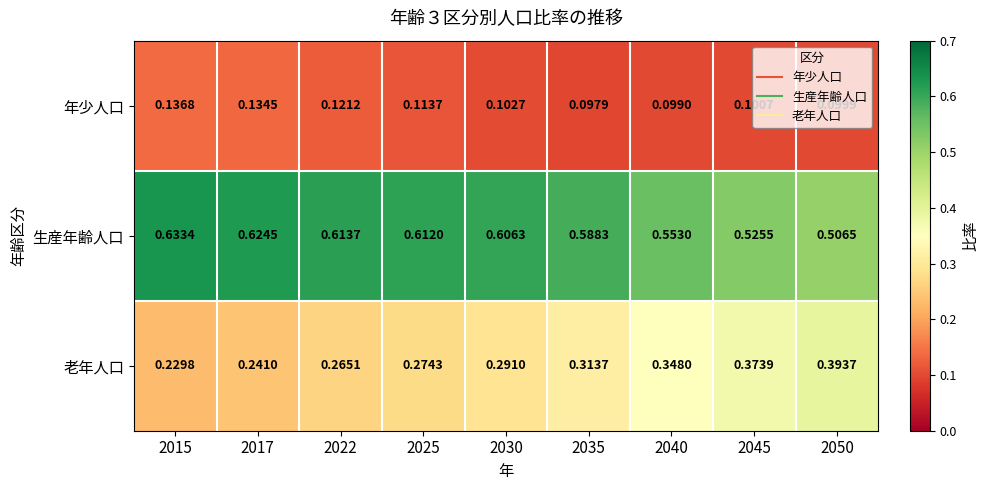

Which series has the largest total across all categories?

生産年齢人口